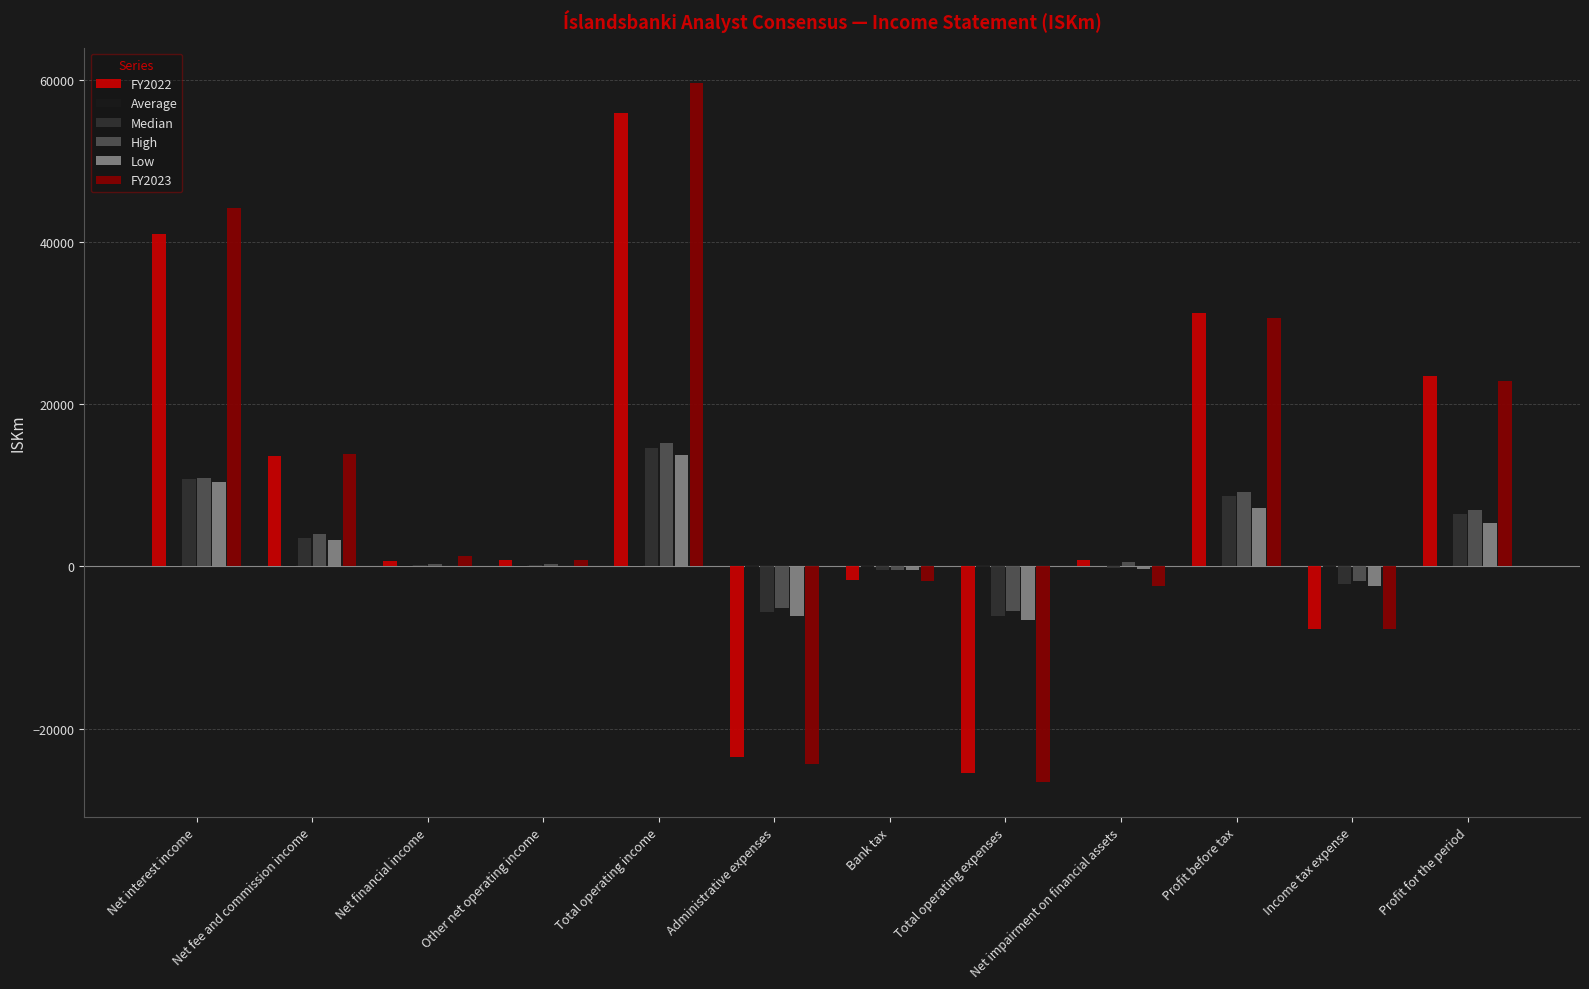

What is the approximate value of Average at Net financial income?

129.3